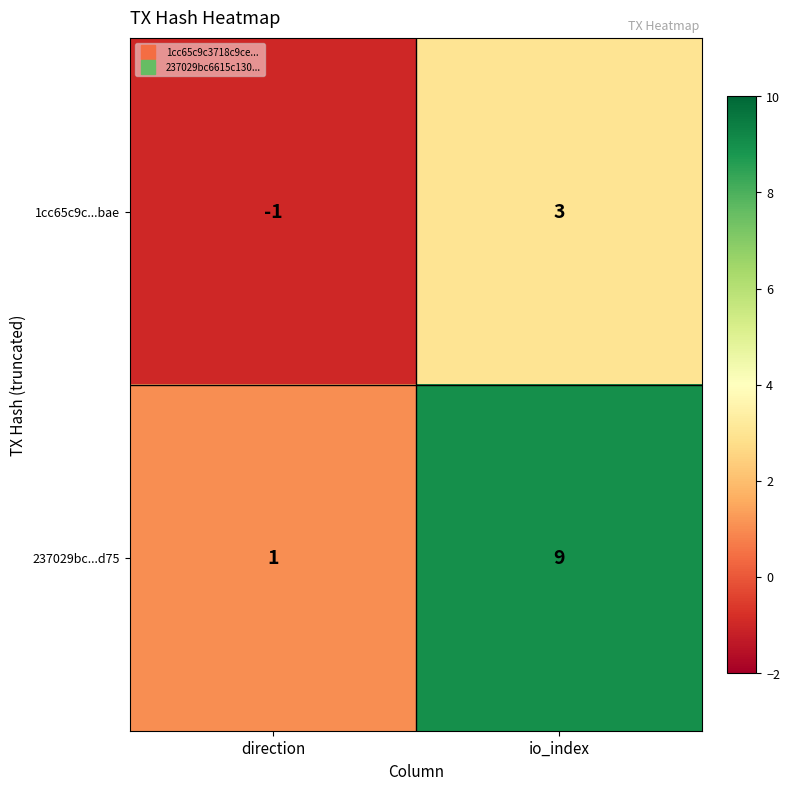

How many data points does each series have?

2